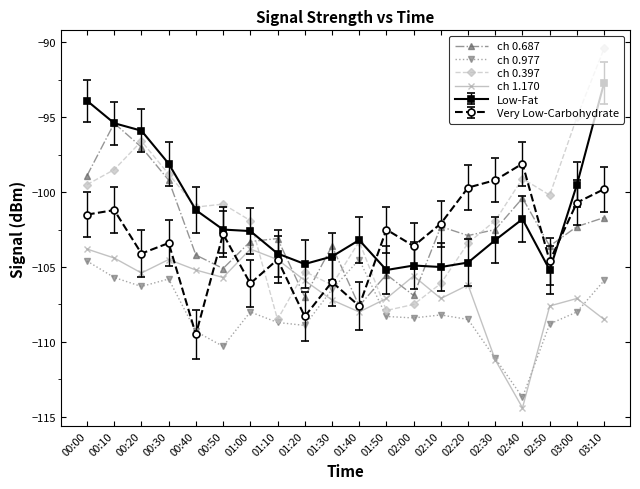

Where do ch 0.687 and ch 0.977 first cross each other?

01:30 and 01:40